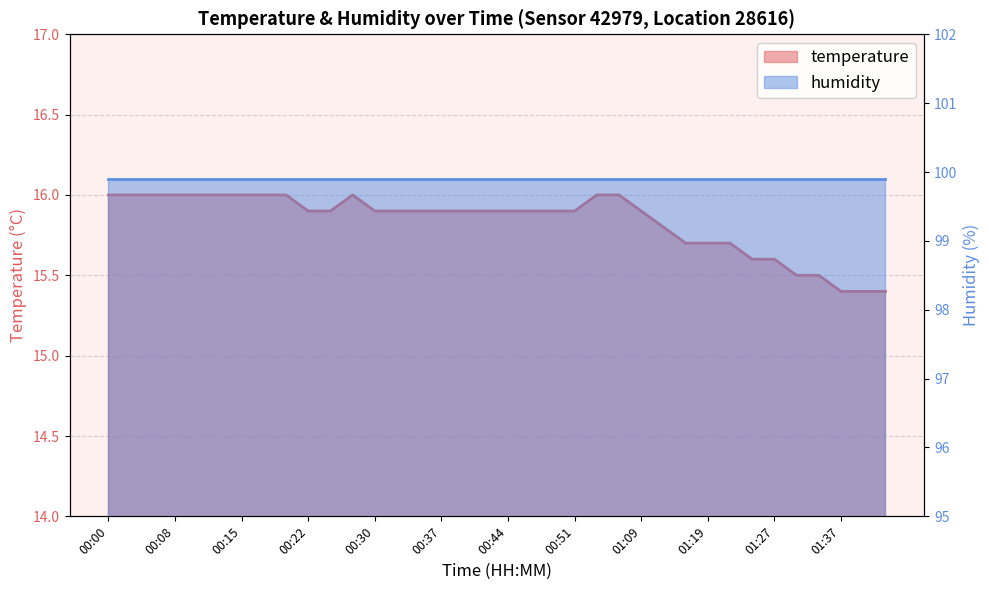

Reading right to left, list all the values displayed in this chart.

01:42=15.4	01:40=15.4	01:37=15.4	01:35=15.5	01:30=15.5	01:27=15.6	01:24=15.6	01:22=15.7	01:19=15.7	01:17=15.7	01:14=15.8	01:09=15.9	01:06=16.0	01:04=16.0	00:51=15.9	00:49=15.9	00:47=15.9	00:44=15.9	00:42=15.9	00:39=15.9	00:37=15.9	00:34=15.9	00:32=15.9	00:30=15.9	00:27=16.0	00:25=15.9	00:22=15.9	00:20=16.0	00:17=16.0	00:15=16.0	00:13=16.0	00:10=16.0	00:08=16.0	00:05=16.0	00:03=16.0	00:00=16.0